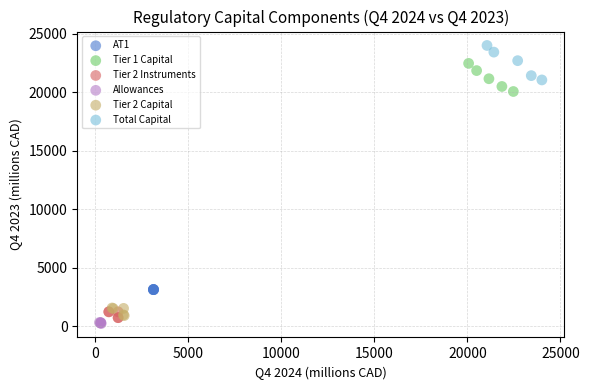

Which series has the largest Y range (max minus min)?

Total Capital